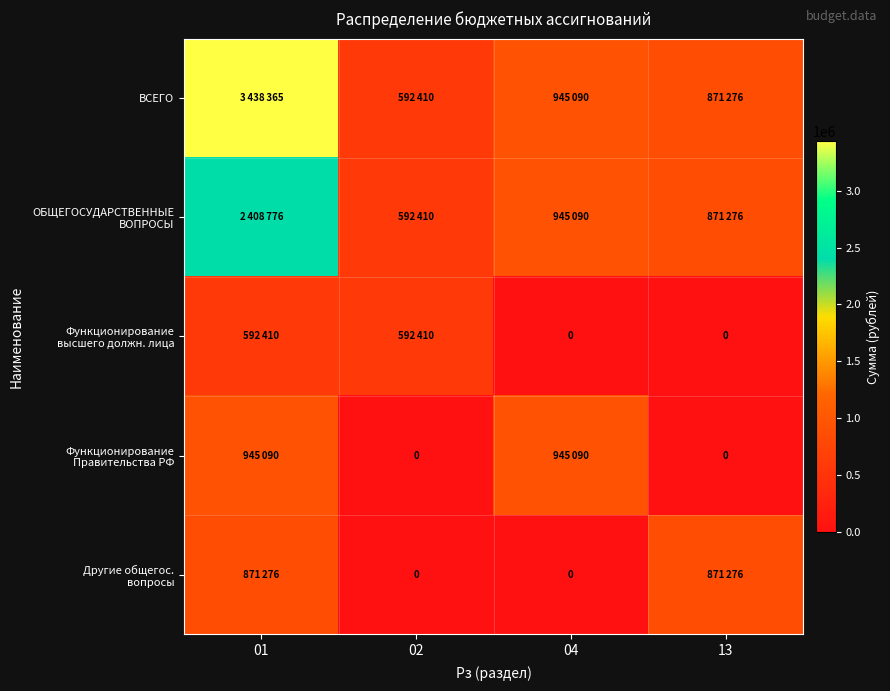

What is the average value of the Другие общегос. вопросы series?

435638